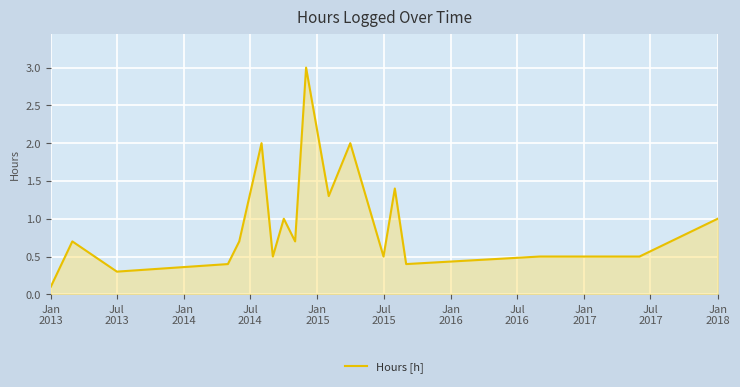

What is the greatest value displayed?

3.0